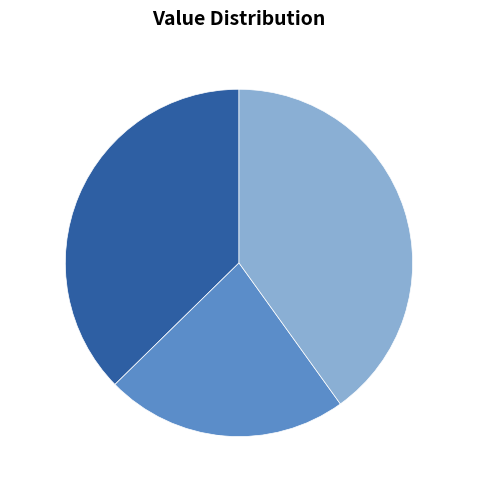

To the nearest percent, what is the average slice percentage?

33%